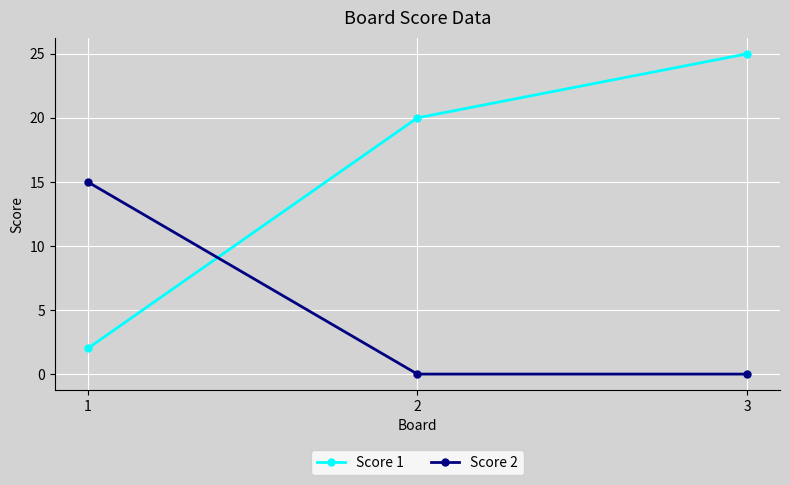

Where is Score 1 nearest to the value 13?

2